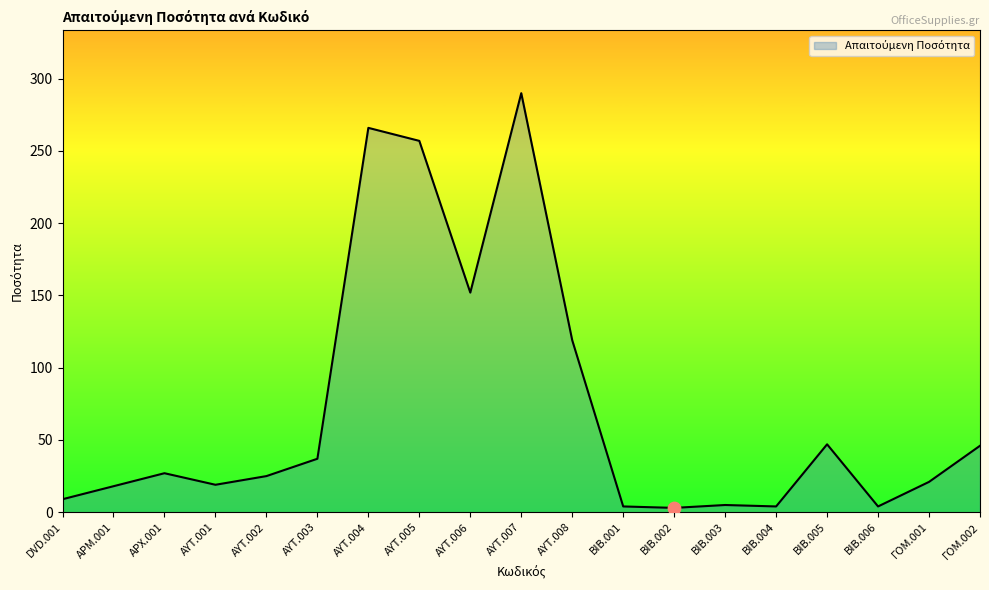

What is the change in value from ΑΥΤ.001 to ΑΥΤ.007?

+271